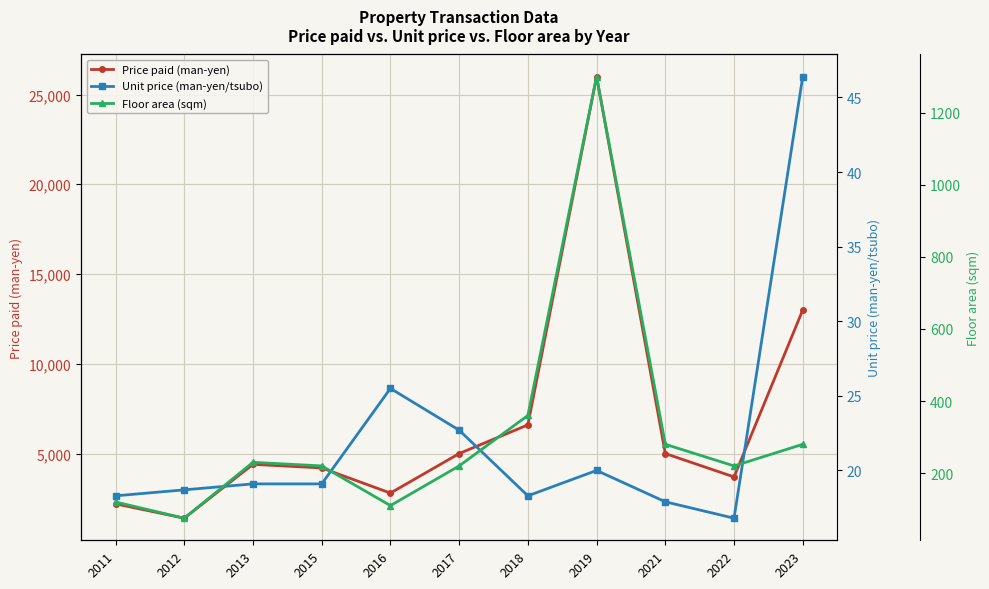

Reading left to right, list all the values displayed in this chart.

Price paid (man-yen): 2200.0	1400.0	4400.0	4200.0	2800.0	5000.0	6600.0	26000.0	5000.0	3700.0	13000.0
Unit price (man-yen/tsubo): 18.3	18.7	19.1	19.1	25.5	22.7	18.3	20.0	17.9	16.8	46.4
Floor area (sqm): 120.0	75.0	230.0	220.0	110.0	220.0	360.0	1300.0	280.0	220.0	280.0